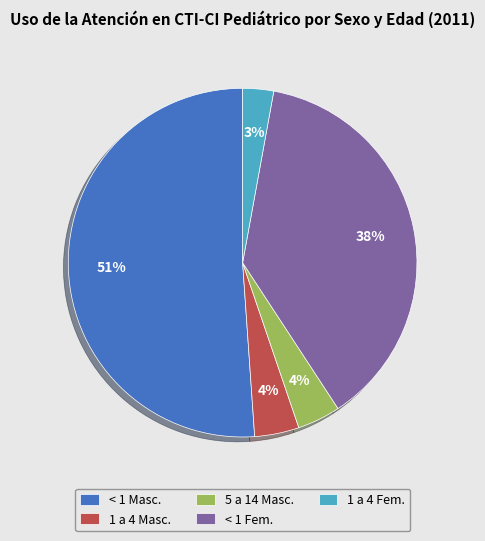

Is the sum of 5 a 14 Masc. and 1 a 4 Masc. greater than half?

No